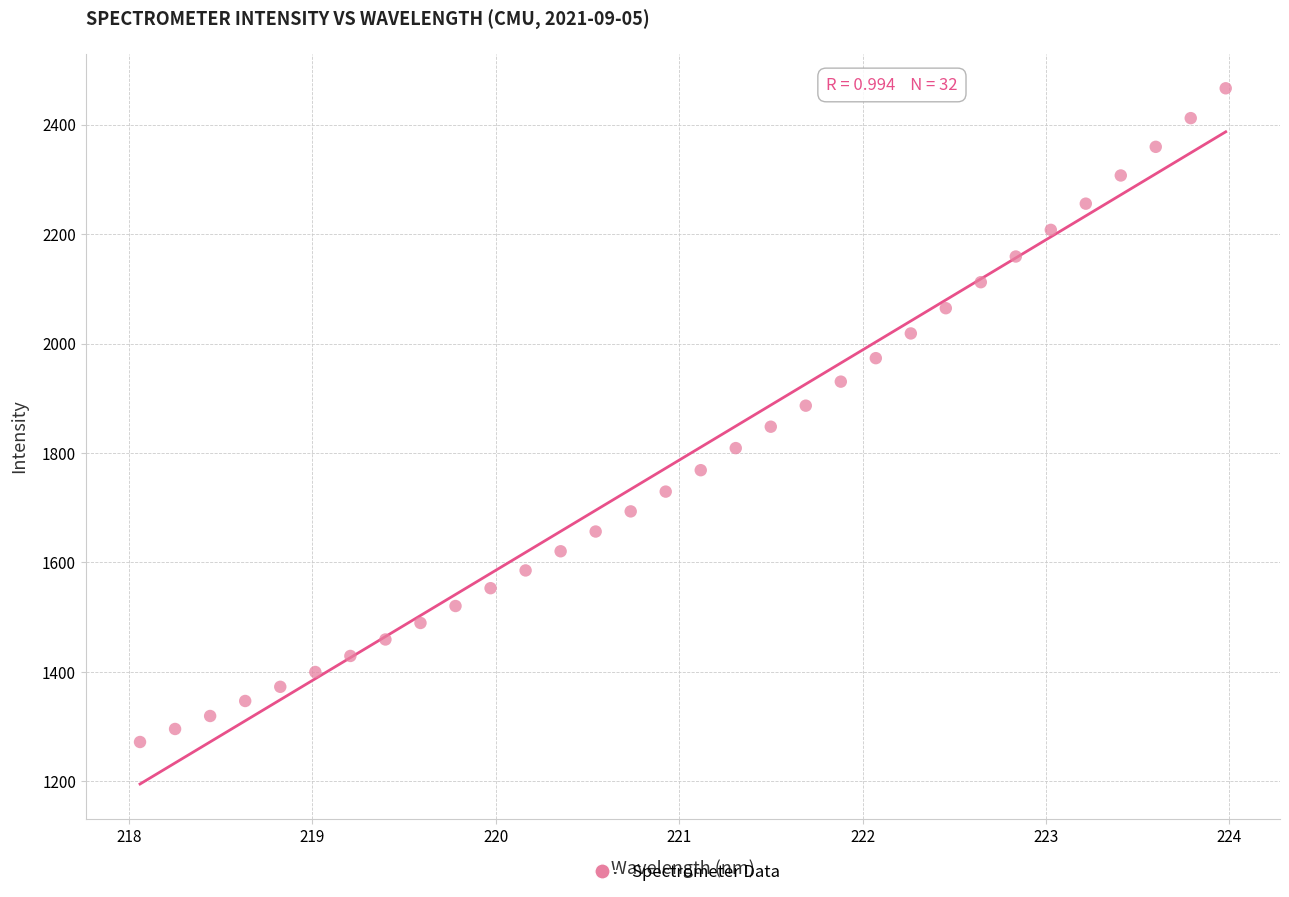

What is the range of X values (max minus min)?

5.9